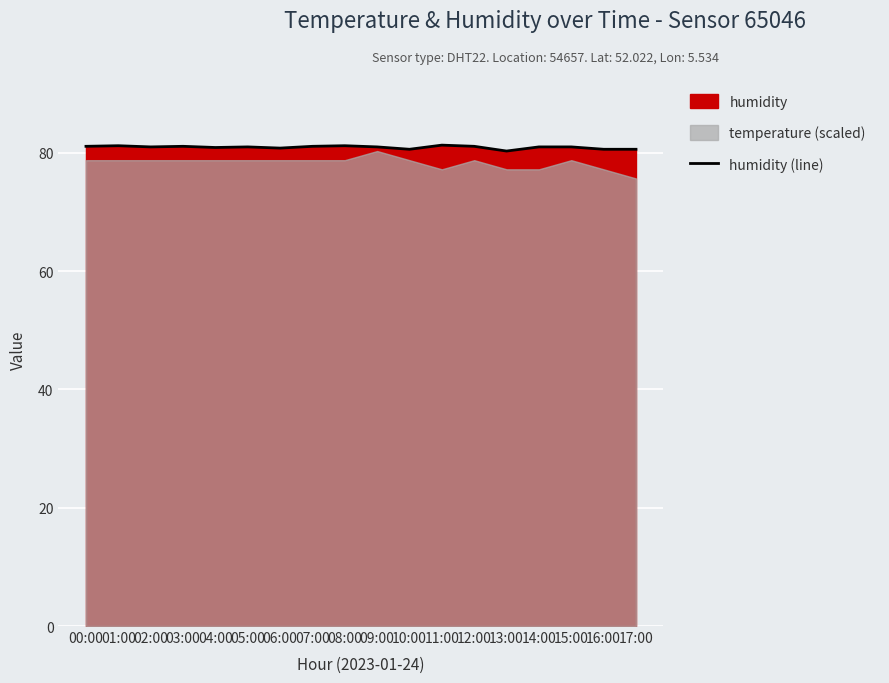

What is the change in value from 03:00 to 16:00?

-0.5